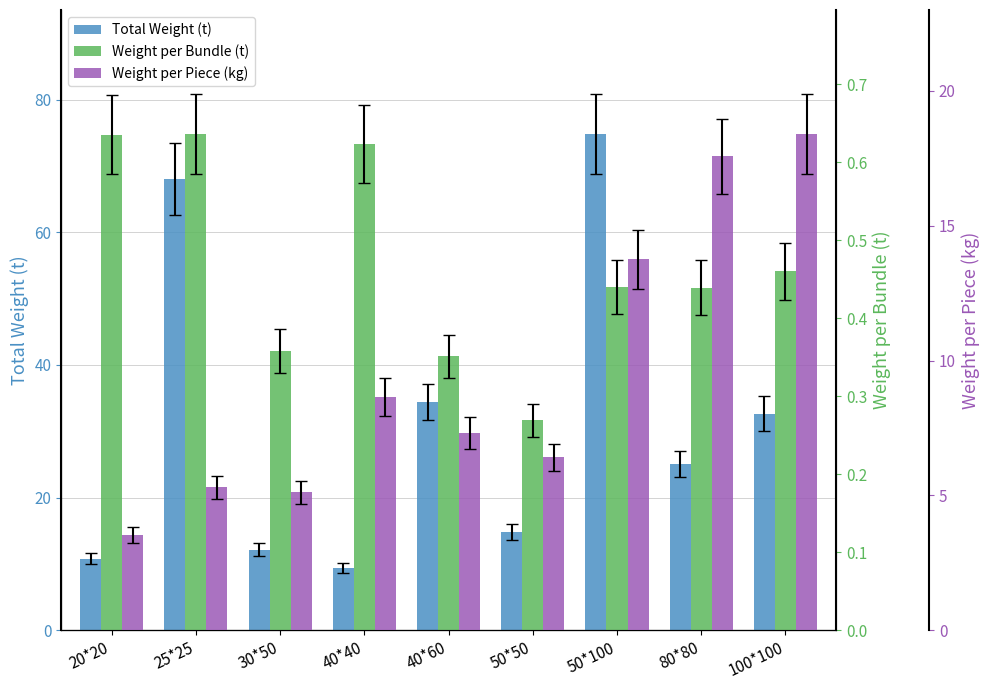

How many distinct data groups are displayed?

3